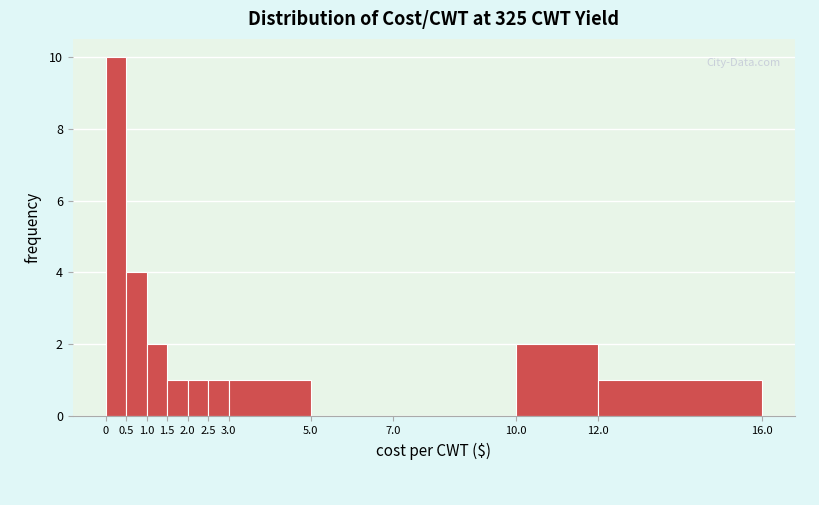

Reading left to right, transcribe this chart: for each bar, give the range it covers on the x-axis and its height. The values are not printed on the chart, so give them approximately, as read against the axis.

0 to 0.5: 10
0.5 to 1.0: 4
1.0 to 1.5: 2
1.5 to 2.0: 1
2.0 to 2.5: 1
2.5 to 3.0: 1
3.0 to 5.0: 1
5.0 to 7.0: 0
7.0 to 10.0: 0
10.0 to 12.0: 2
12.0 to 16.0: 1